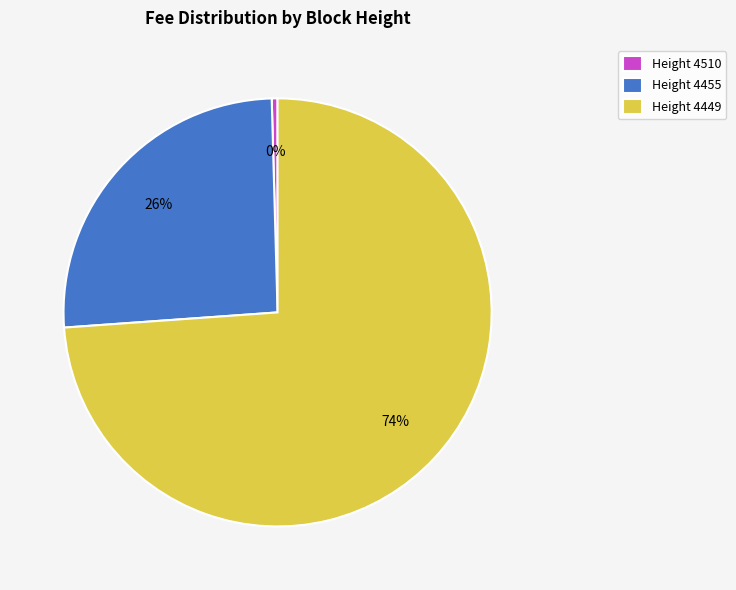

Combined, do Height 4510 and Height 4455 account for over 50%?

No